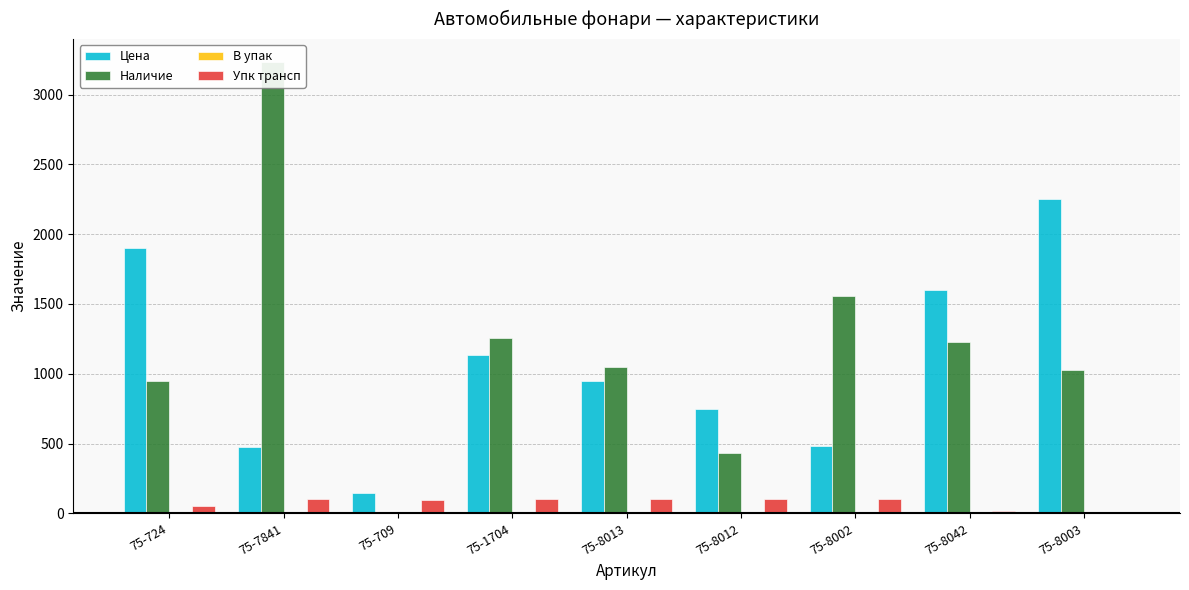

Which series changed the most between 75-1704 and 75-8012?

Наличие